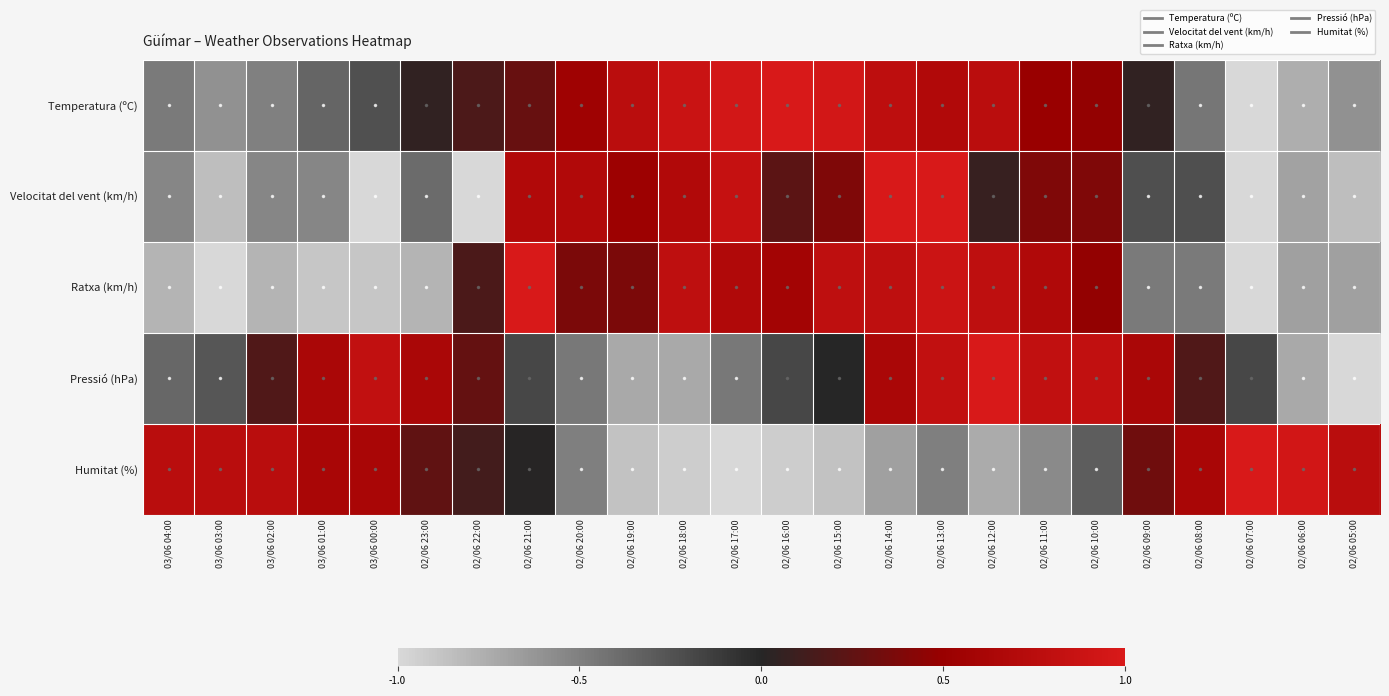

Between 02/06 21:00 and 02/06 10:00, which is larger?

02/06 10:00